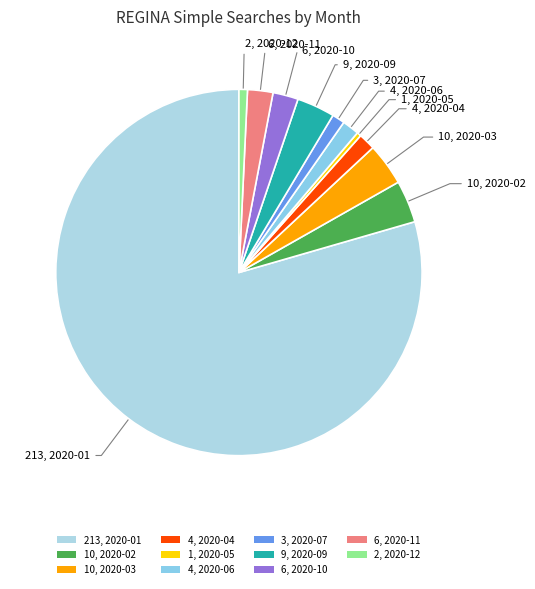

Which has a higher value, 6, 2020-10 or 3, 2020-07?

6, 2020-10